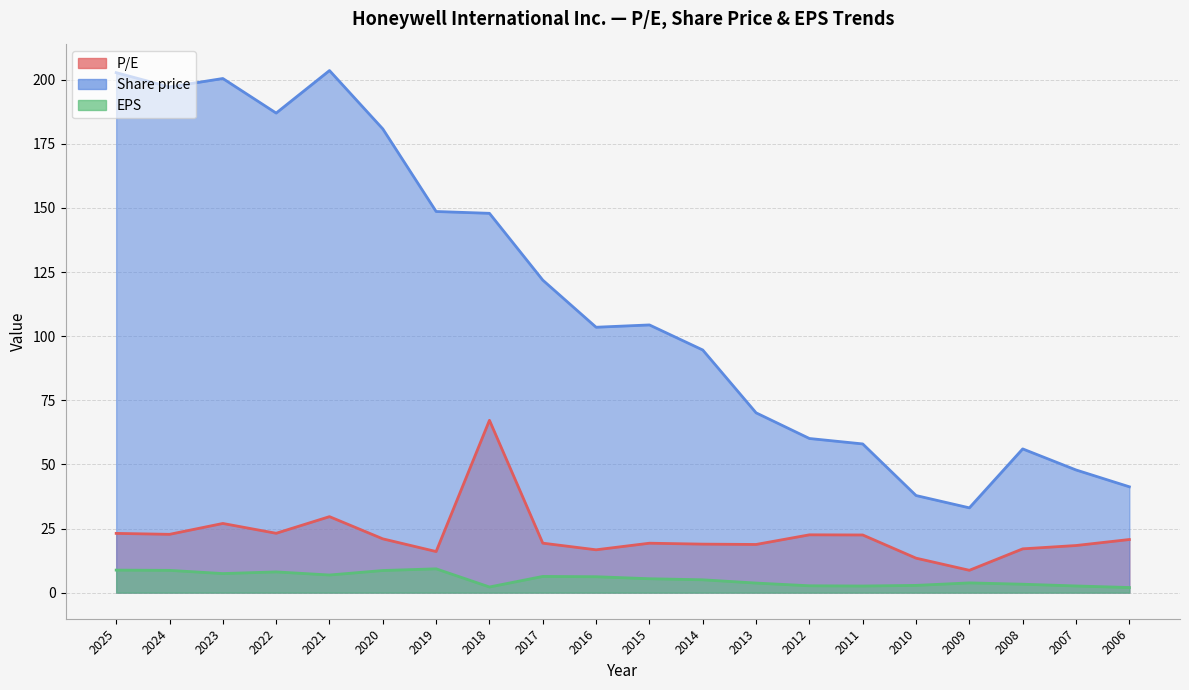

At which label does P/E reach its peak?

2018